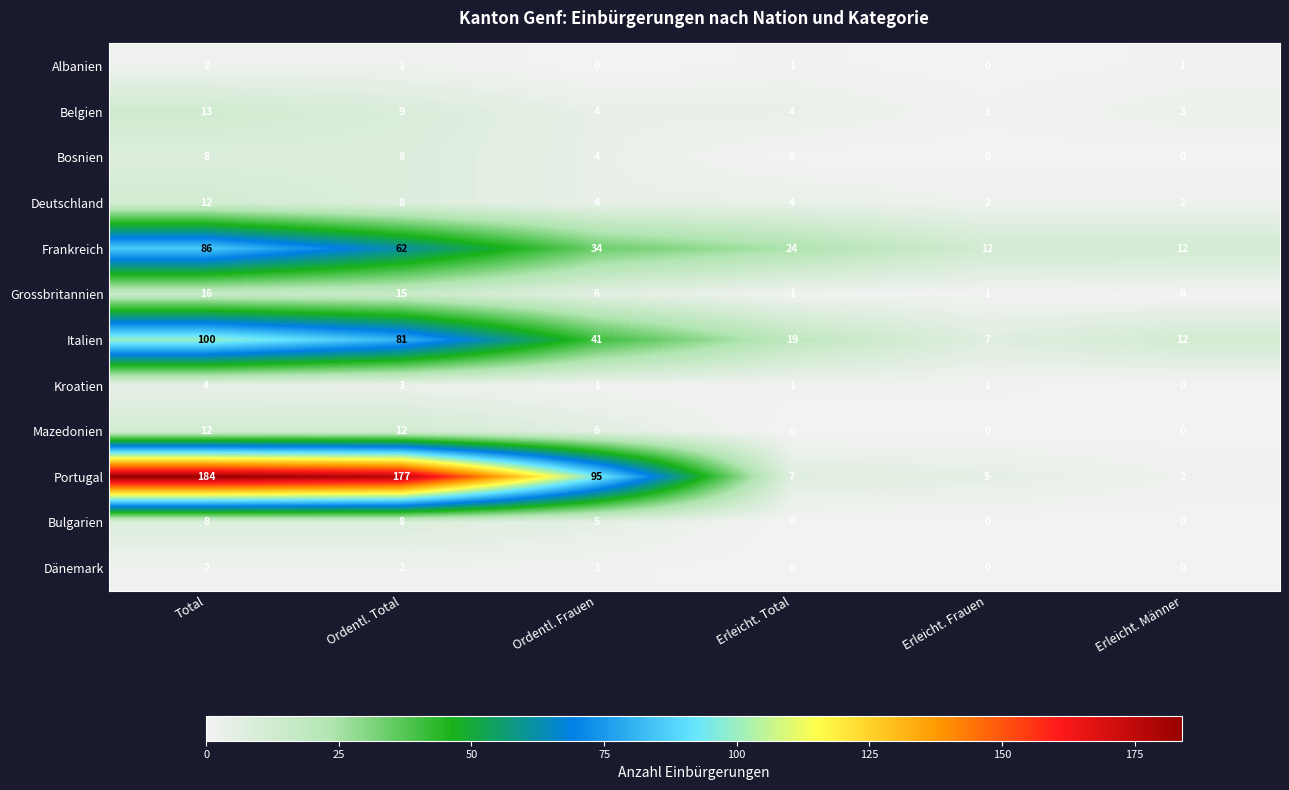

List the labels in order of Italien value, smallest first.

Erleicht. Frauen, Erleicht. Männer, Erleicht. Total, Ordentl. Frauen, Ordentl. Total, Total